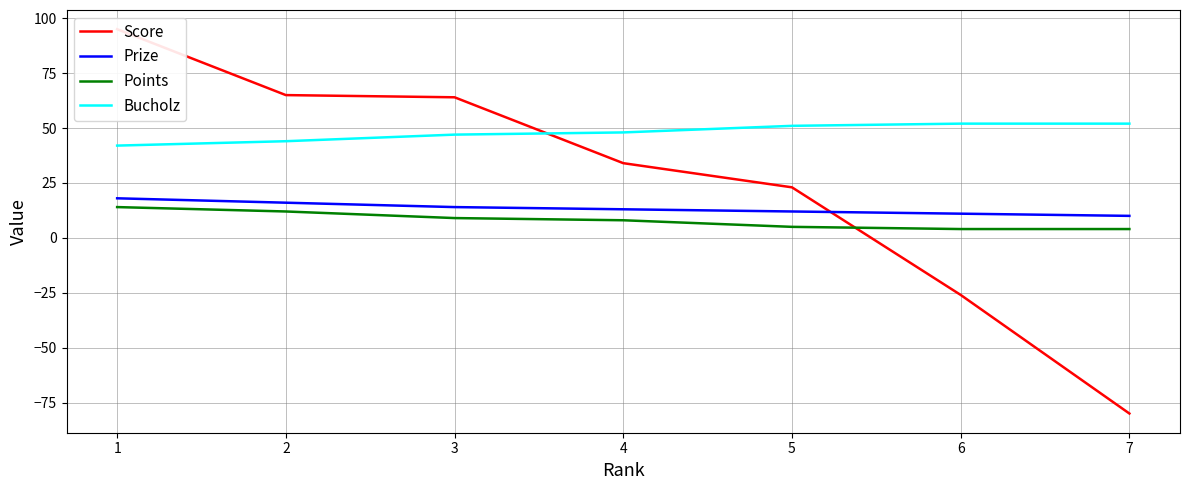

What are all the series names shown in the legend?

Score, Prize, Points, Bucholz